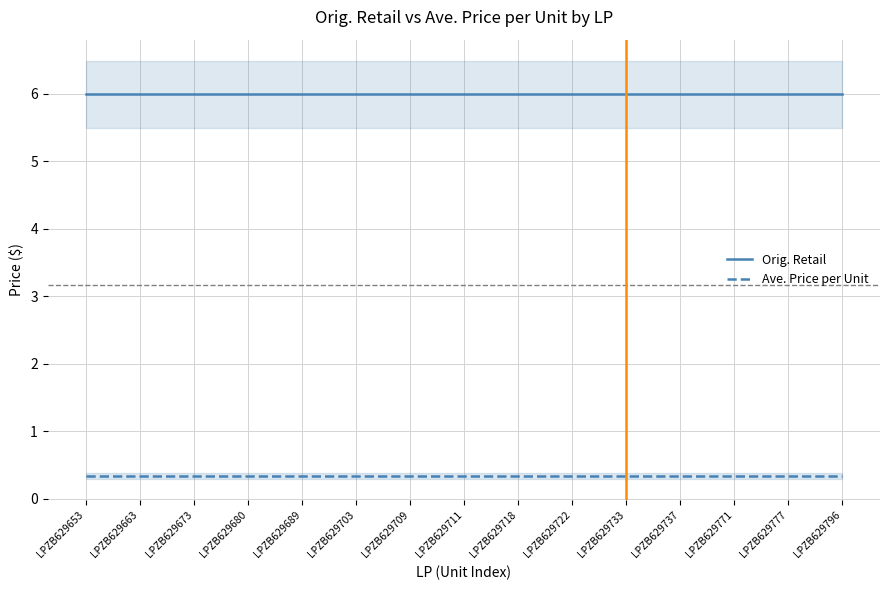

What is the average value of the Orig. Retail series?

6.0